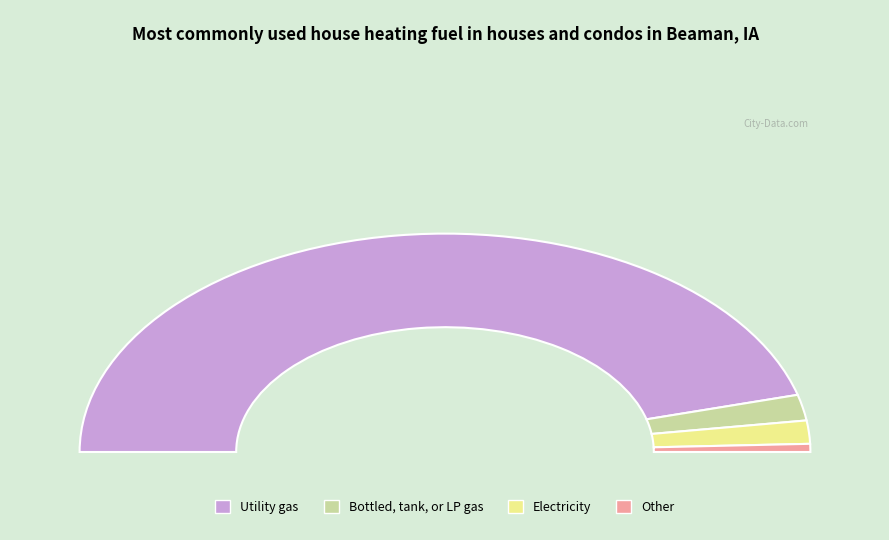

What percentage do 38 and 38 together represent?

9.6%